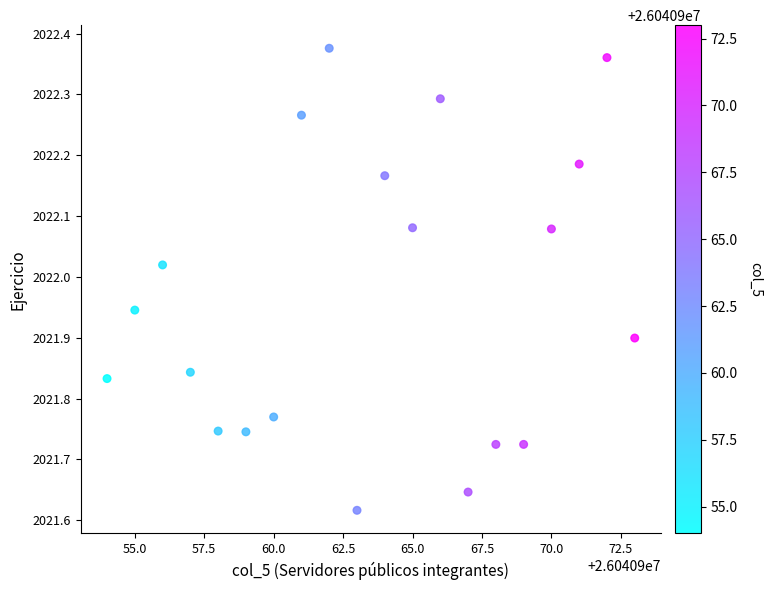

What is the range of X values (max minus min)?

19.0